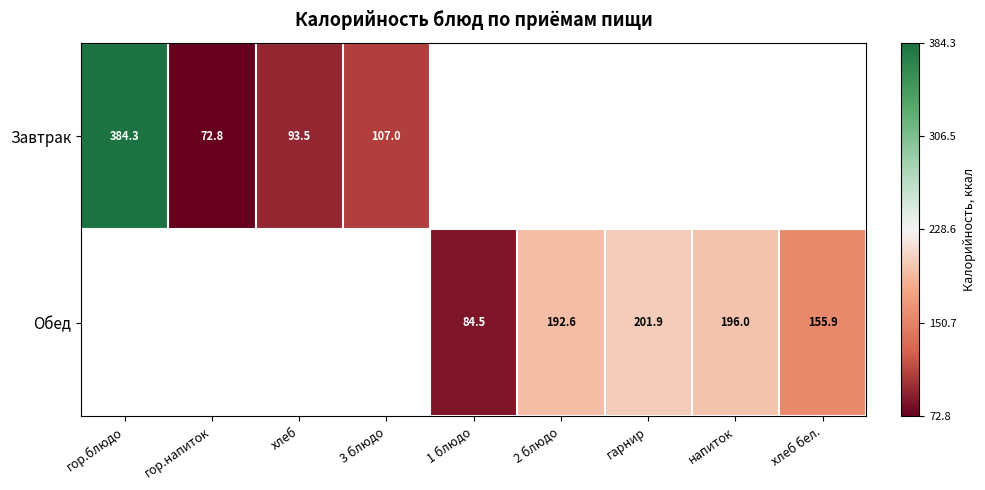

What is the greatest value displayed?

384.3